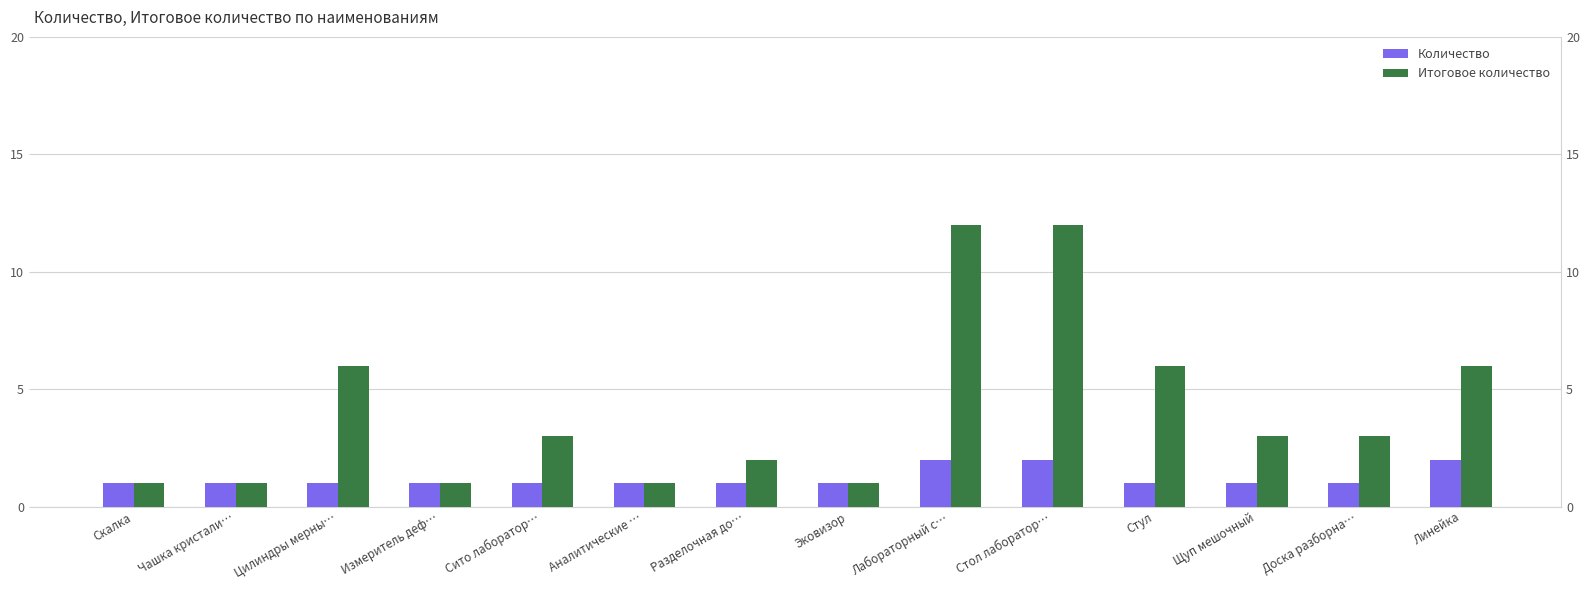

Reading left to right, what are all the values shown in this chart?

Количество: 1	1	1	1	1	1	1	1	2	2	1	1	1	2
Итоговое количество: 1	1	6	1	3	1	2	1	12	12	6	3	3	6